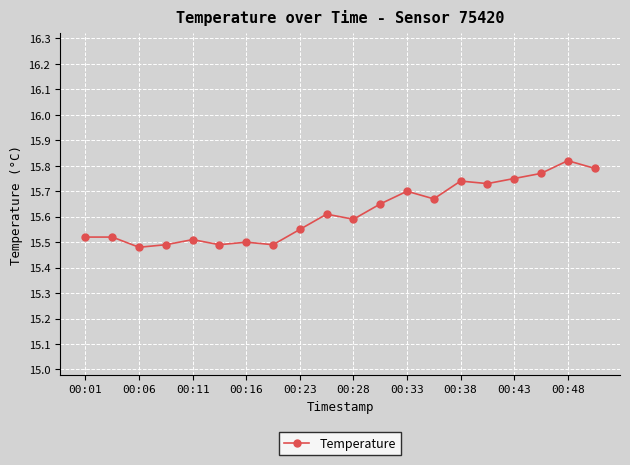

What is the difference between the second highest and second lowest values?

0.3